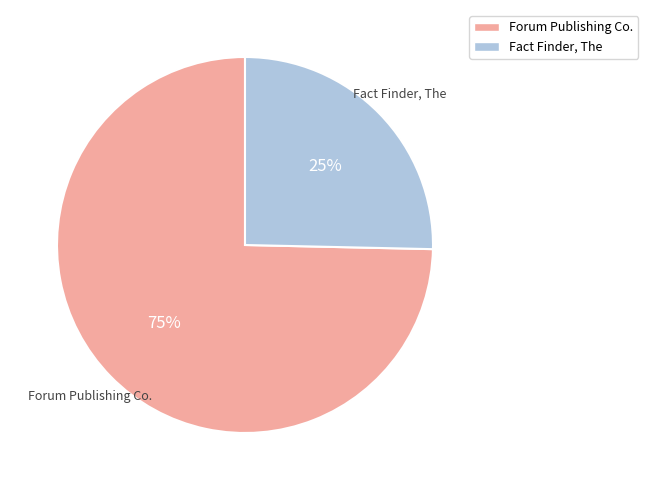

Is there any slice that represents more than half of the pie?

Yes